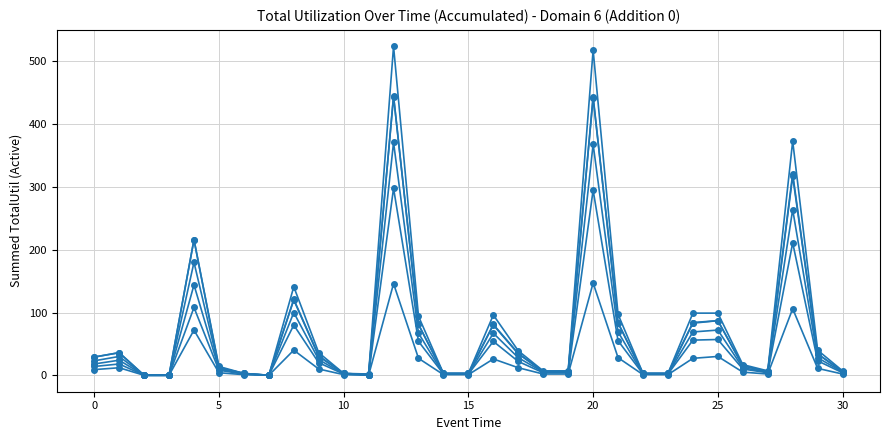

Count the number of categories in the chart.

31